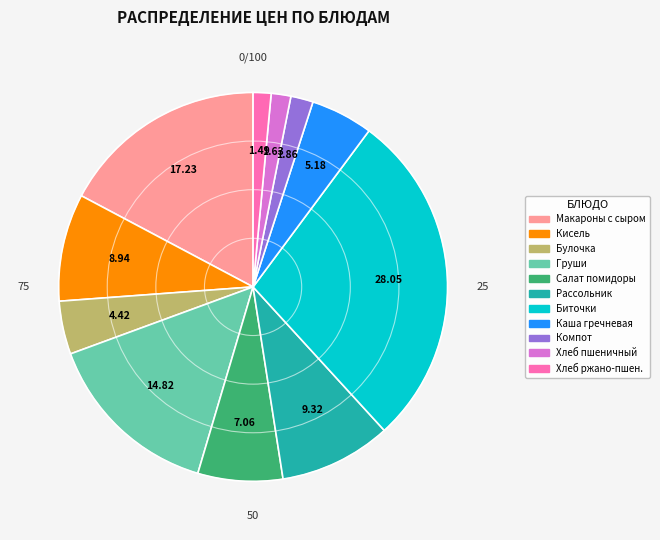

Is there any slice that represents more than half of the pie?

No